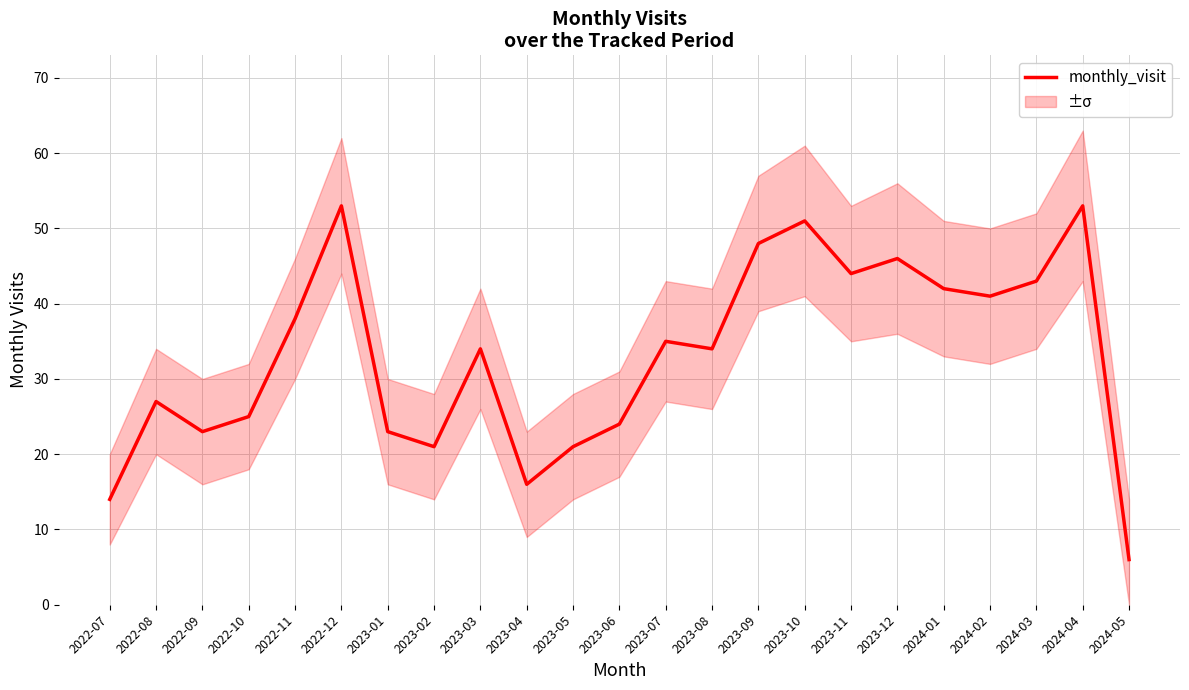

List the labels in order of value, largest first.

2022-12, 2024-04, 2023-10, 2023-09, 2023-12, 2023-11, 2024-03, 2024-01, 2024-02, 2022-11, 2023-07, 2023-03, 2023-08, 2022-08, 2022-10, 2023-06, 2022-09, 2023-01, 2023-02, 2023-05, 2023-04, 2022-07, 2024-05